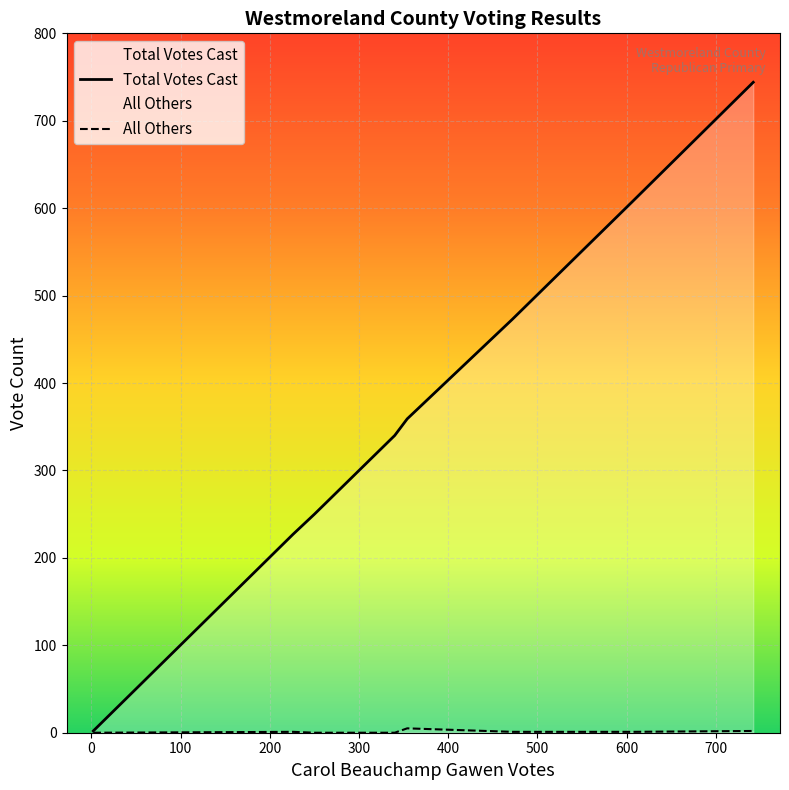

What is the difference between the maximum and second lowest values in the All Others series?

5